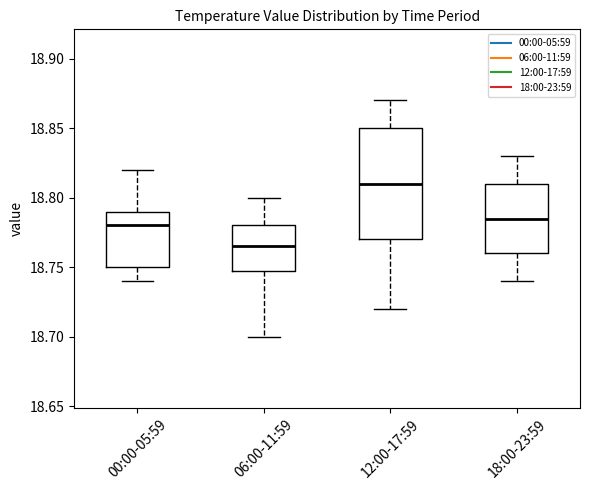

Which box is the tallest, from its lower edge to its upper edge?

12:00-17:59